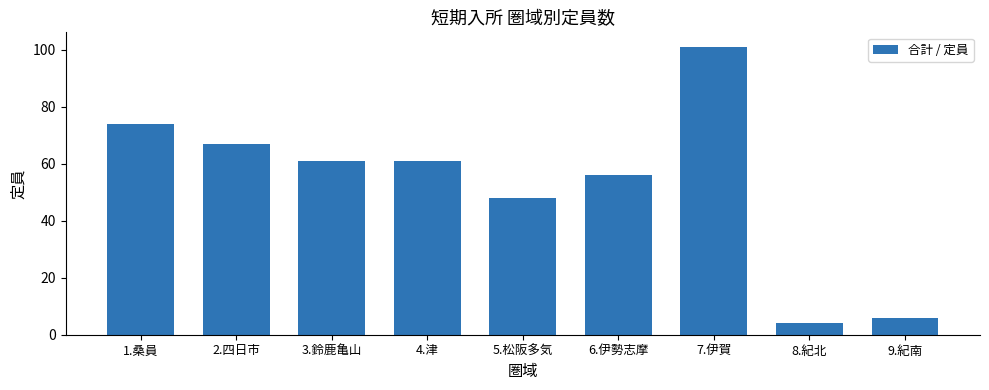

What is the label of the 5th bar from the right?

5.松阪多気